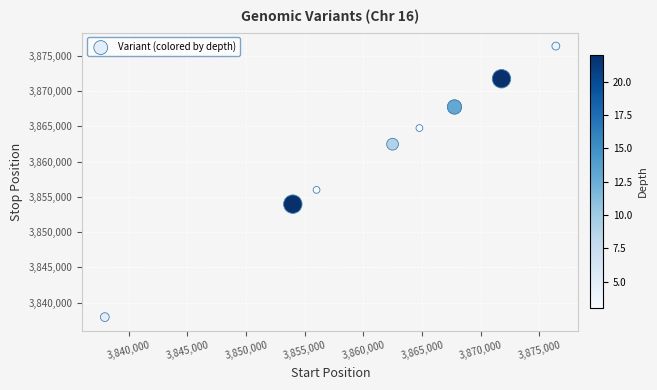

What Y value in the scatter plot is closest to 3857177?

3856003